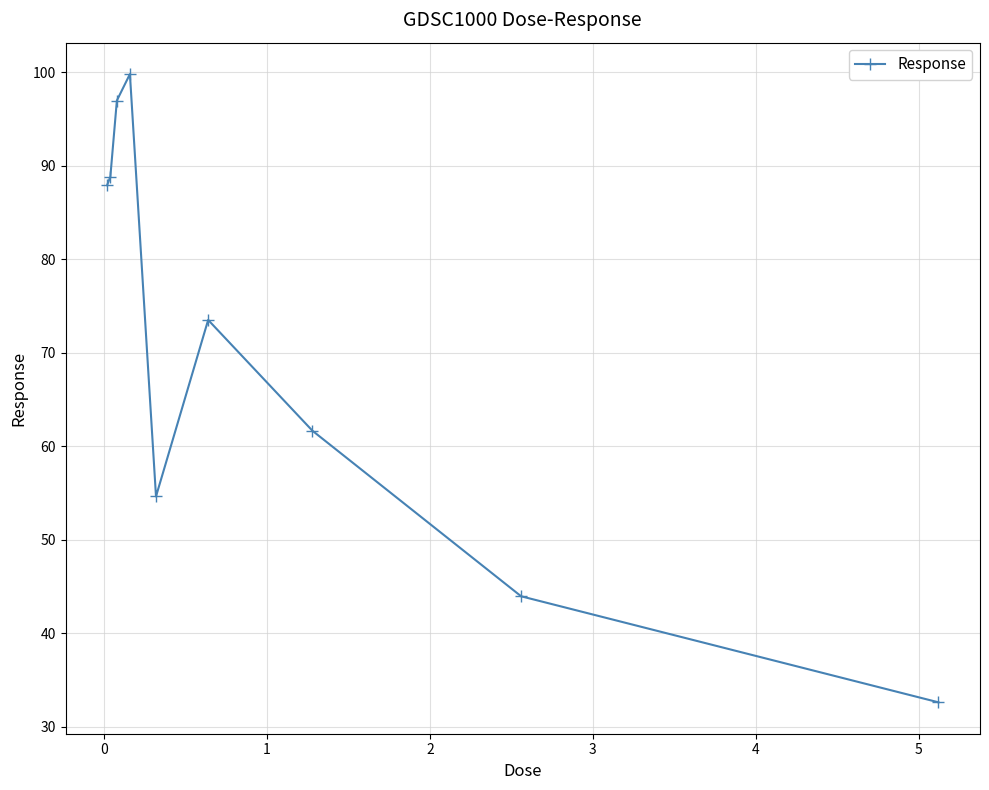

True or false: there are more than 2 points higher than both neighbors.

False